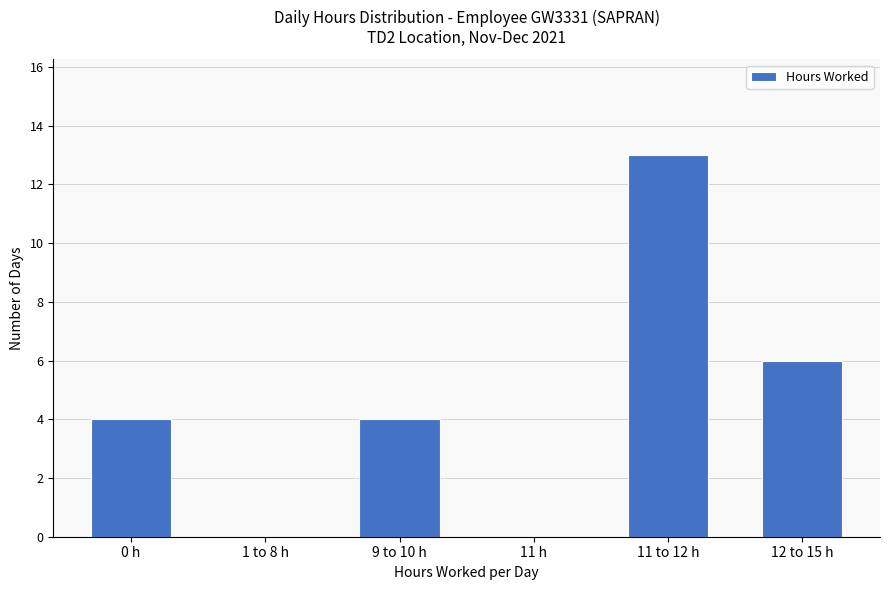

How many series are shown in this chart?

1